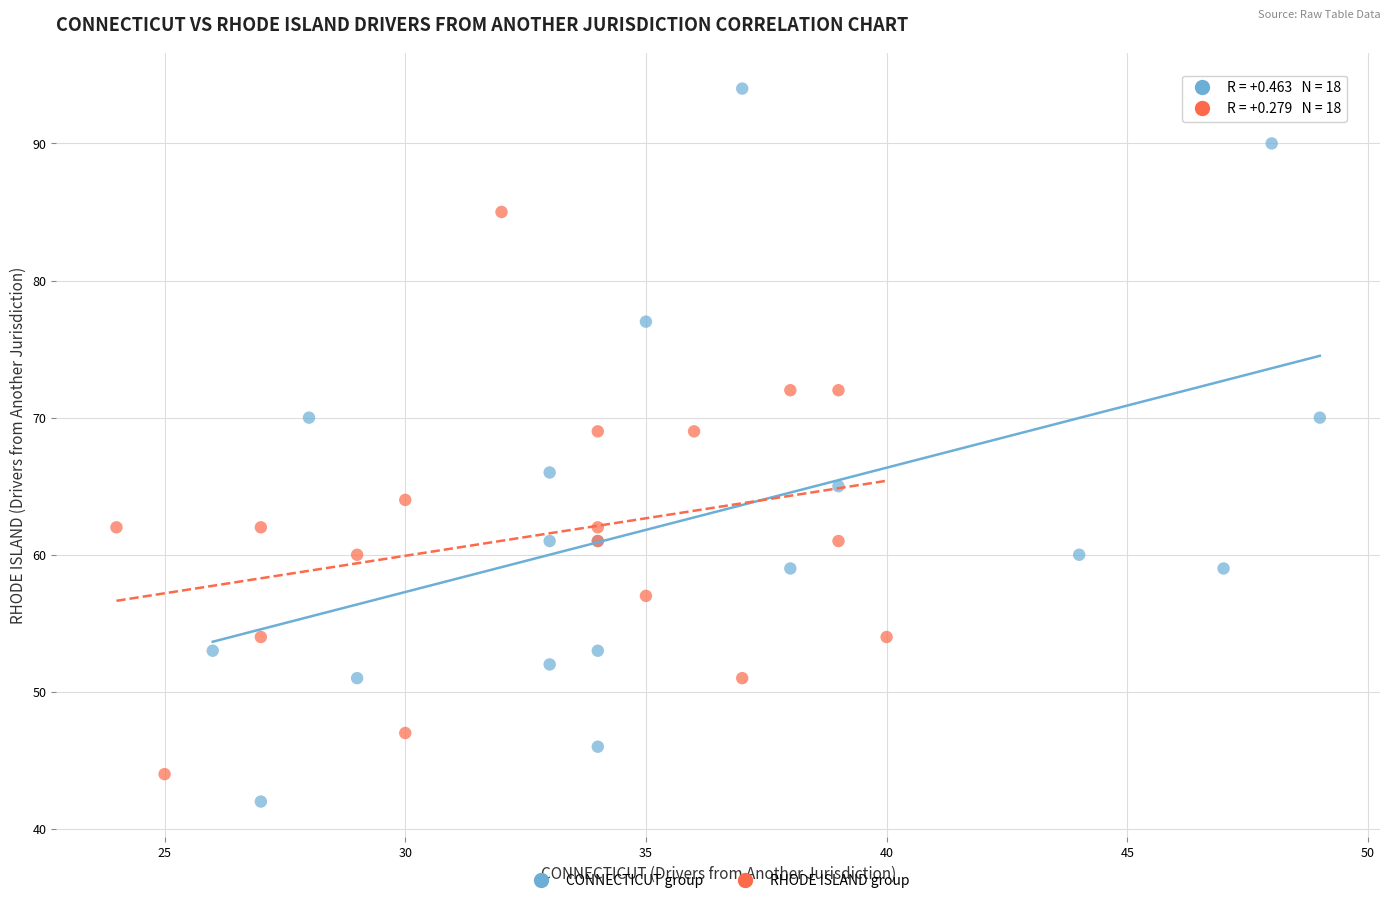

Which series contains the highest Y value?

CONNECTICUT group